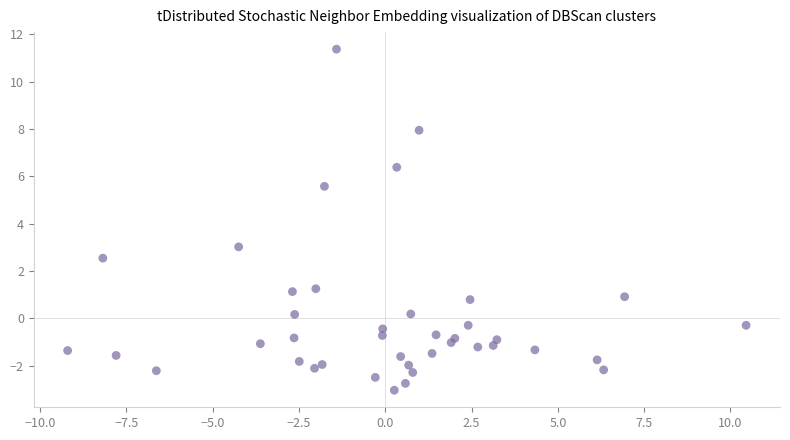

What Y value in the scatter plot is closest to 4?

3.0